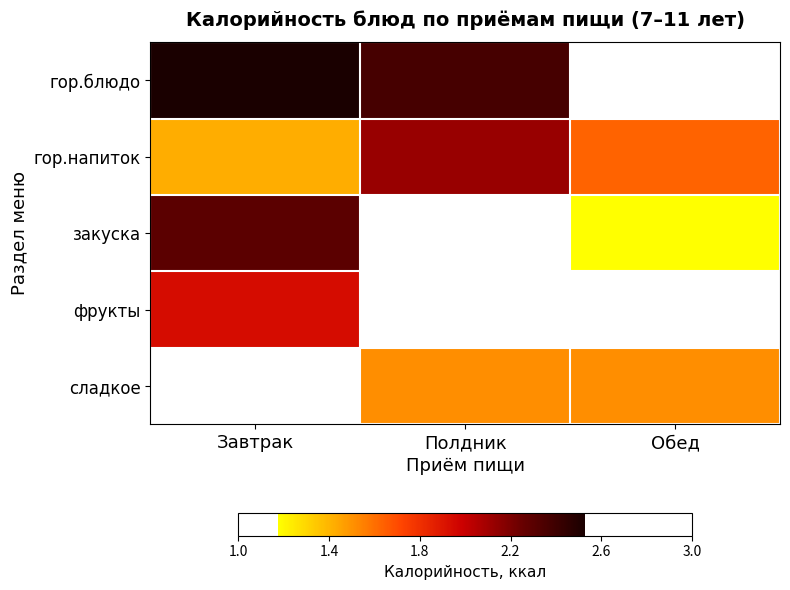

Which series has the largest total across all categories?

гор.напиток